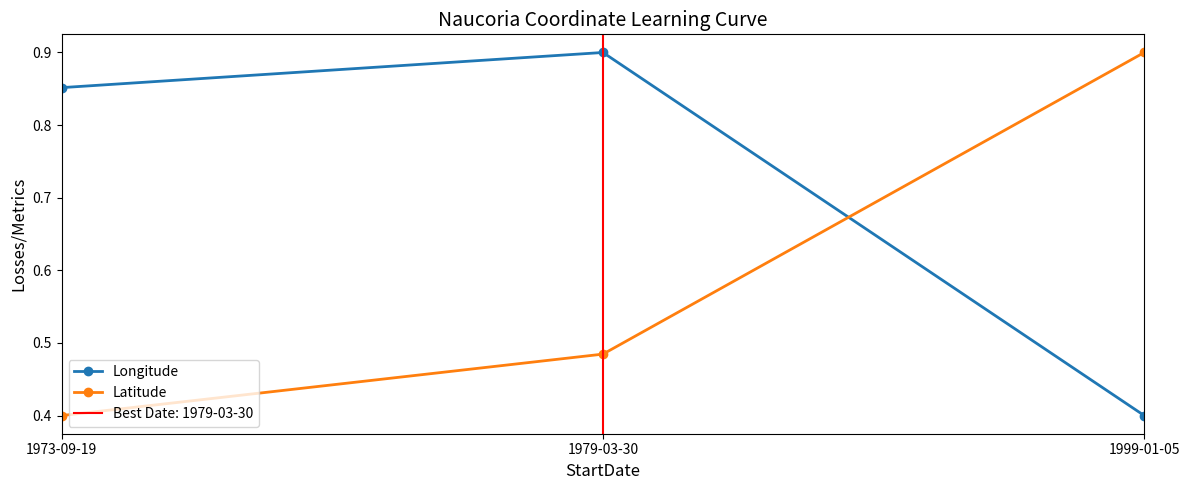

At which label is Latitude closest to 0?

1973-09-19